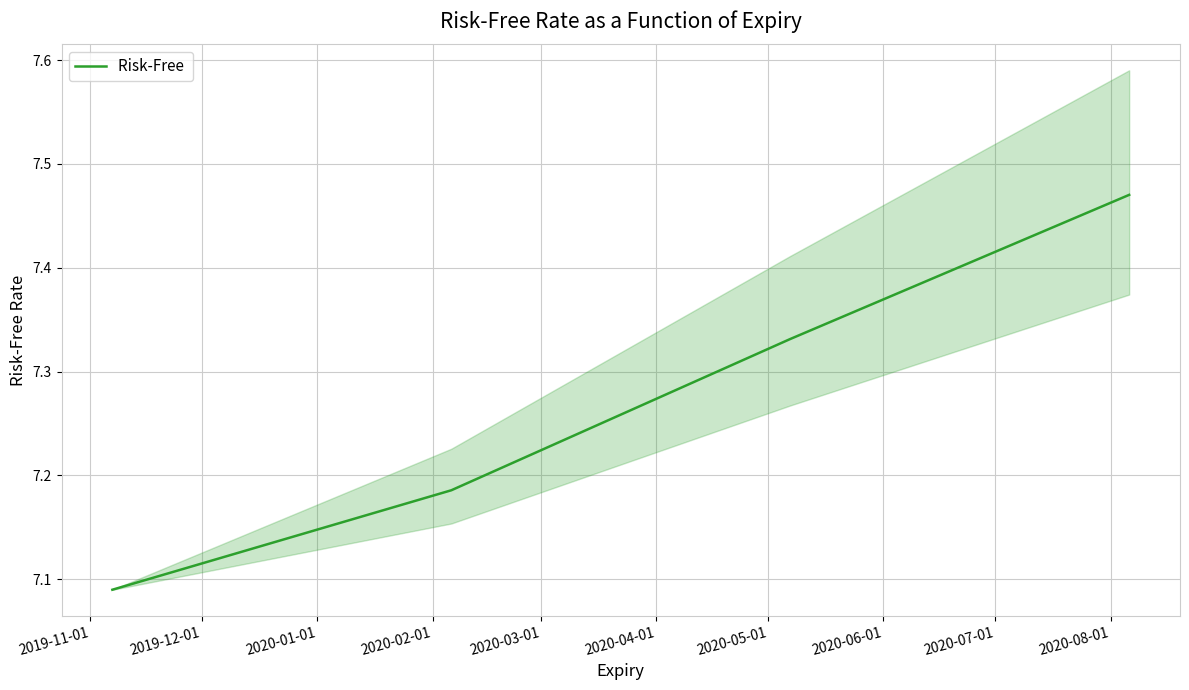

What is the difference between the second highest and second lowest values?

0.1